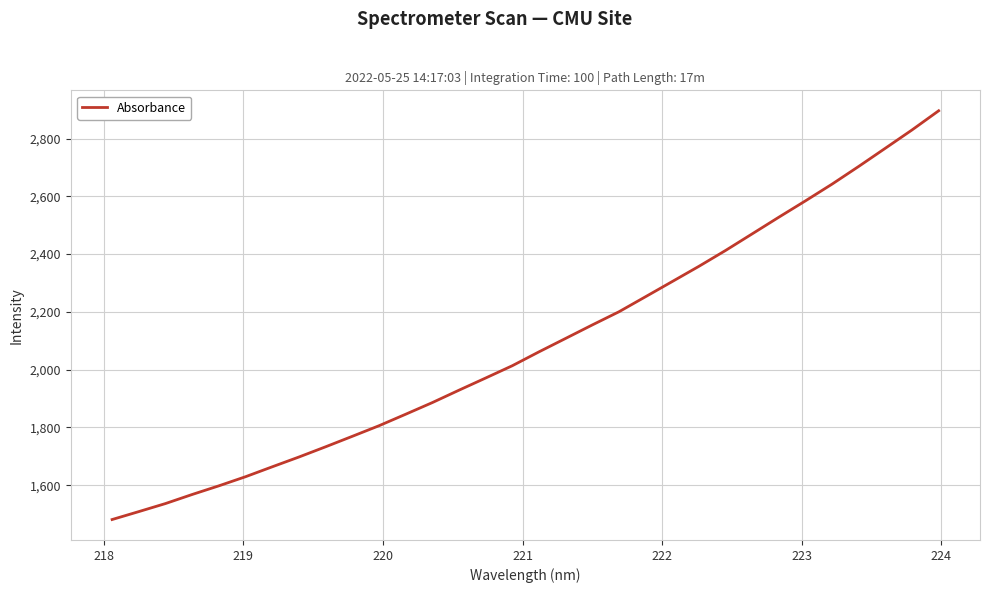

What is the minimum value shown in the chart?

1481.1